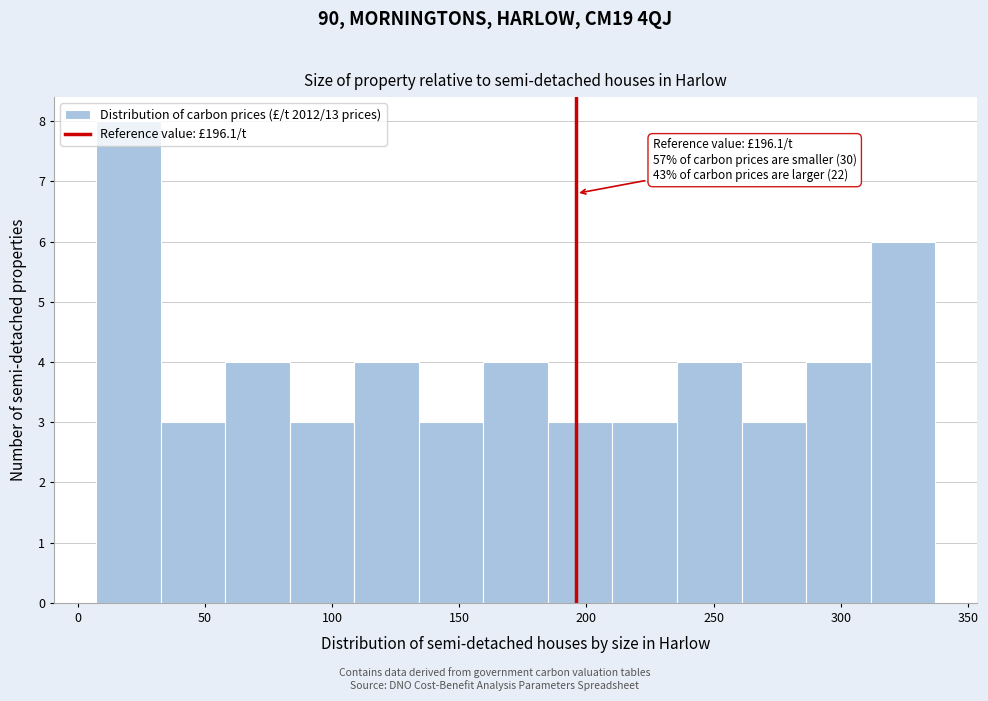

Which range on the x-axis has the tallest bar?

5 to 35